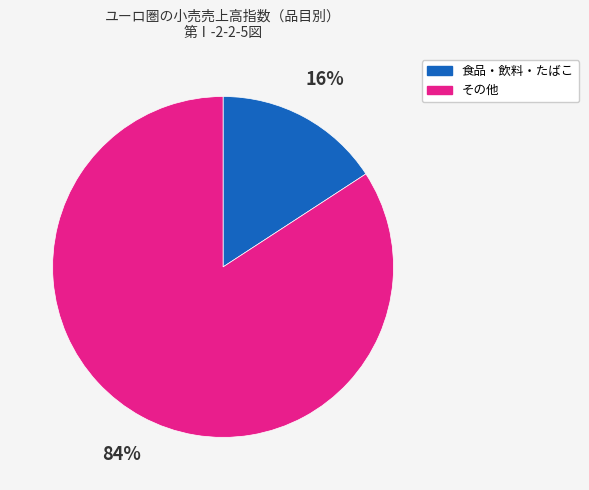

Is there a majority slice in this chart?

Yes